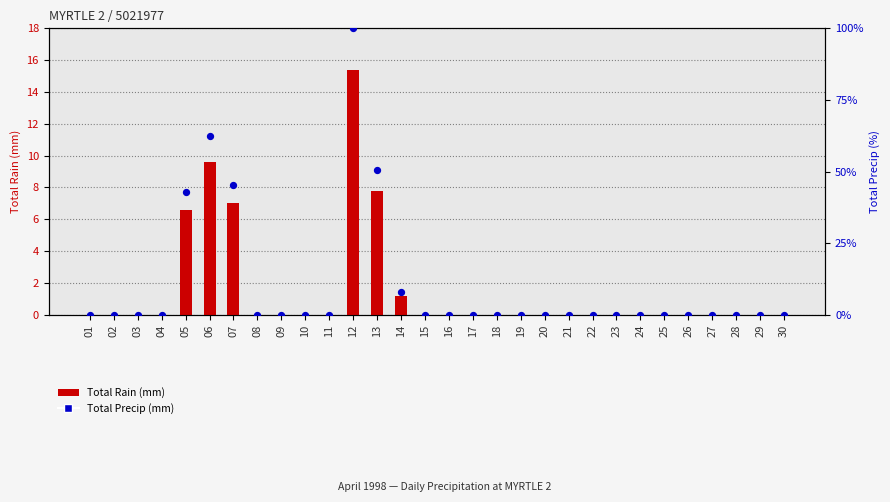

At which category is the sum across all series the highest?

12